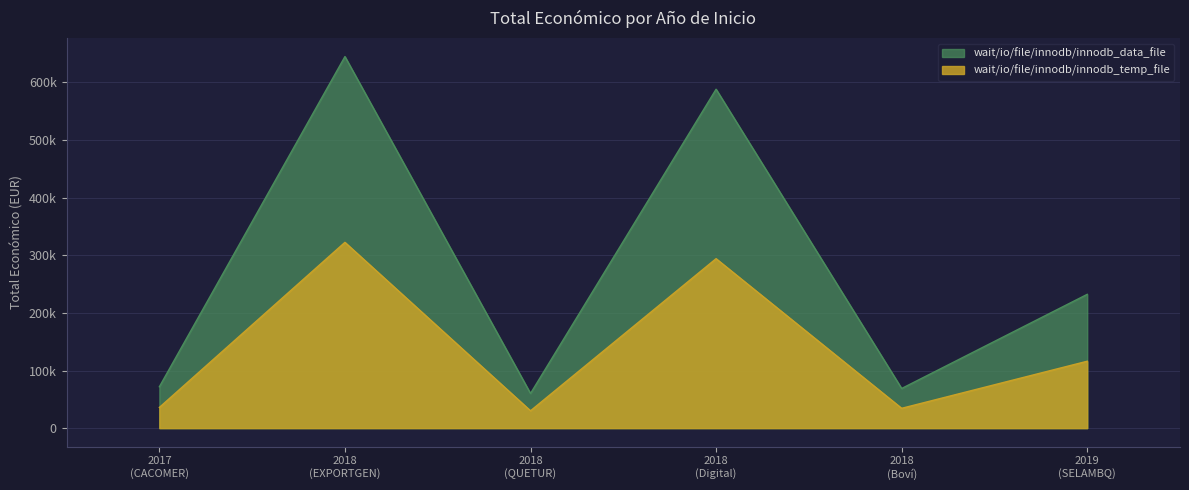

True or false: wait/io/file/innodb/innodb_temp_file and wait/io/file/innodb/innodb_data_file intersect in this chart.

False